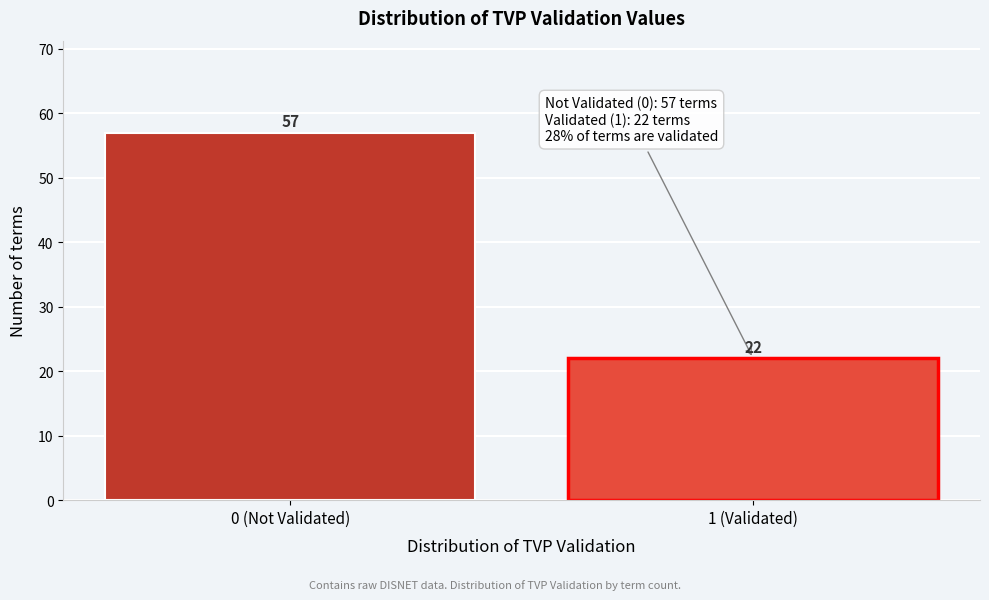

Reading left to right, what are all the values shown in this chart?

0 (Not Validated)=57	1 (Validated)=22